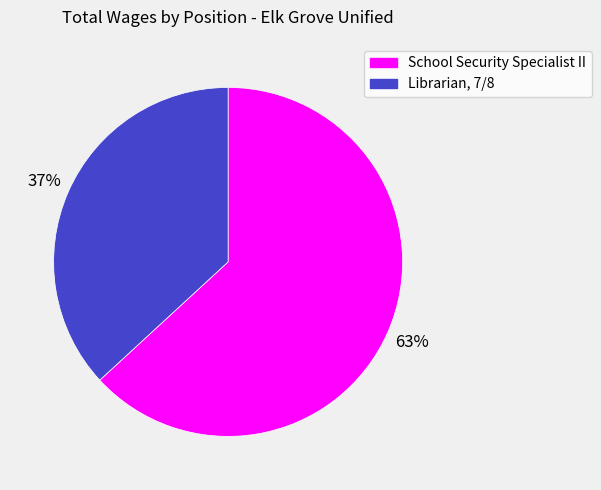

Approximately how many times larger is the value at School Security Specialist II compared to Librarian, 7/8?

1.7